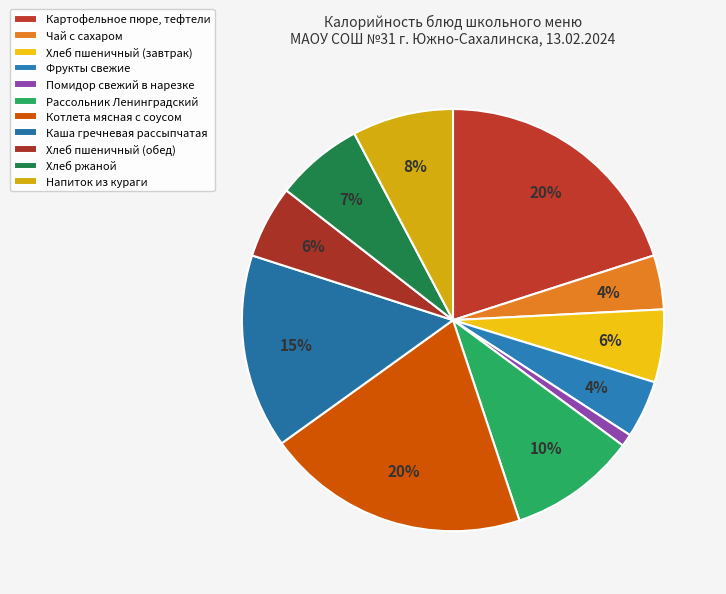

What is the largest slice in the pie chart?

Котлета мясная с соусом